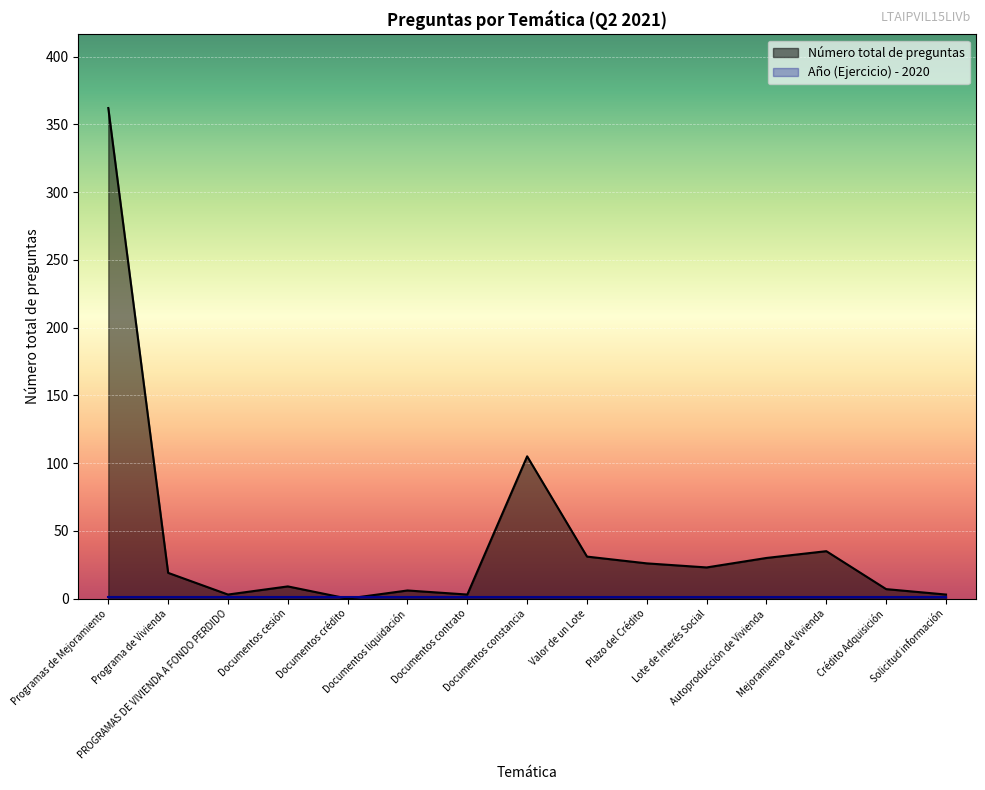

What is the value of the 11th point from the left?

23